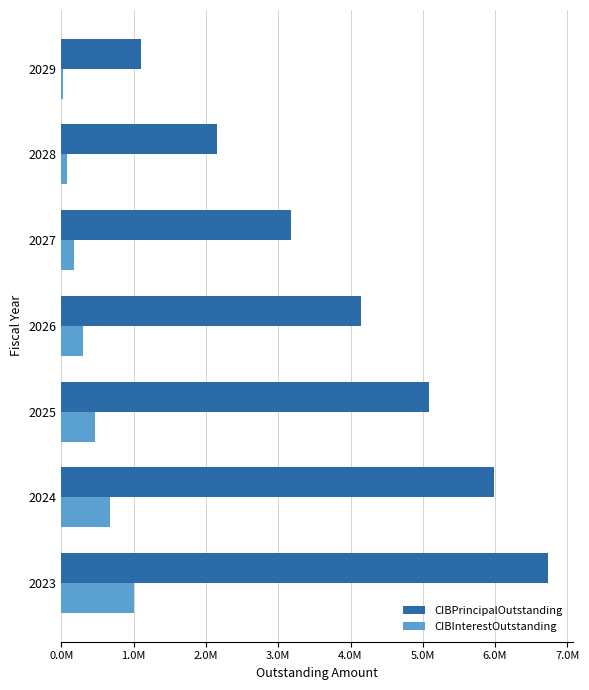

What is the value of the CIBPrincipalOutstanding bar at the 5th from the left?

3170000.0